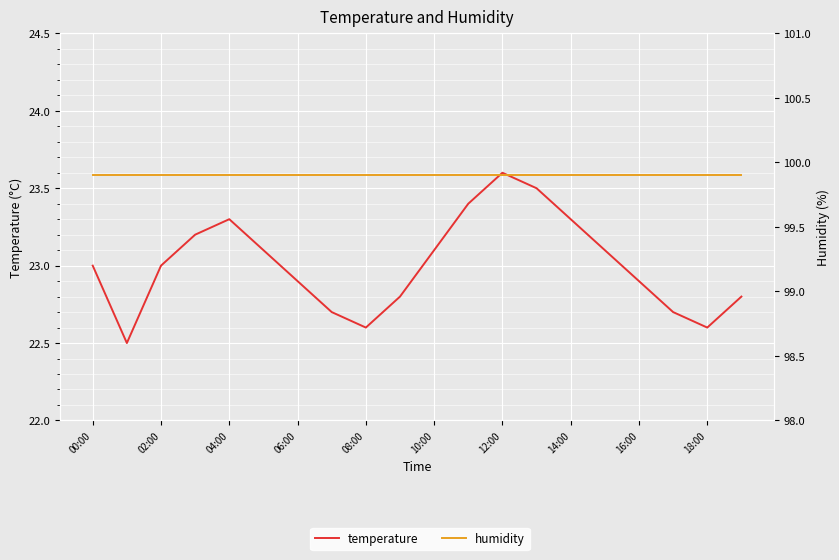

List the series in order of their overall mean, lowest first.

temperature, humidity